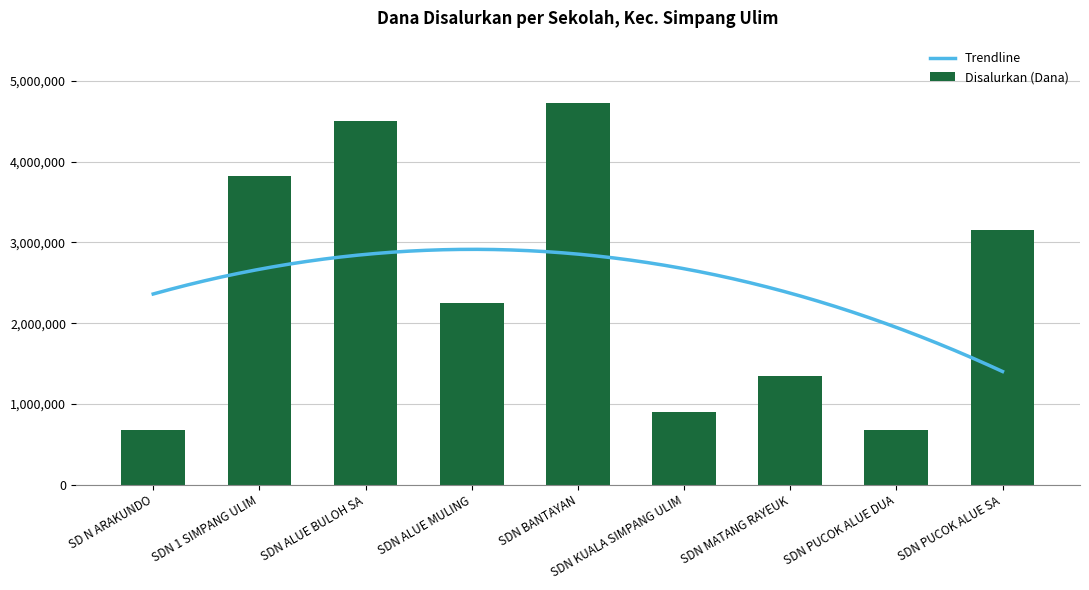

Approximately how many times larger is the value at SDN KUALA SIMPANG ULIM compared to SDN ALUE BULOH SA?

0.2